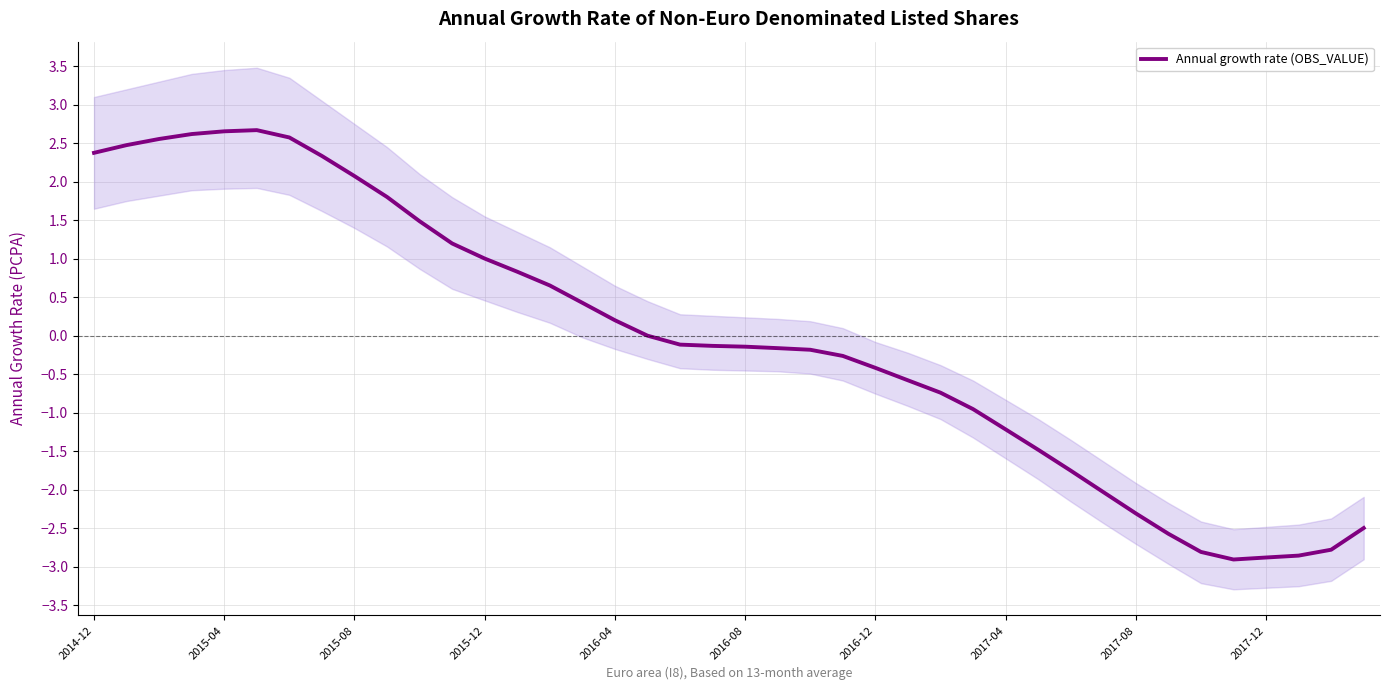

Does the chart display data point markers on the line(s)?

No